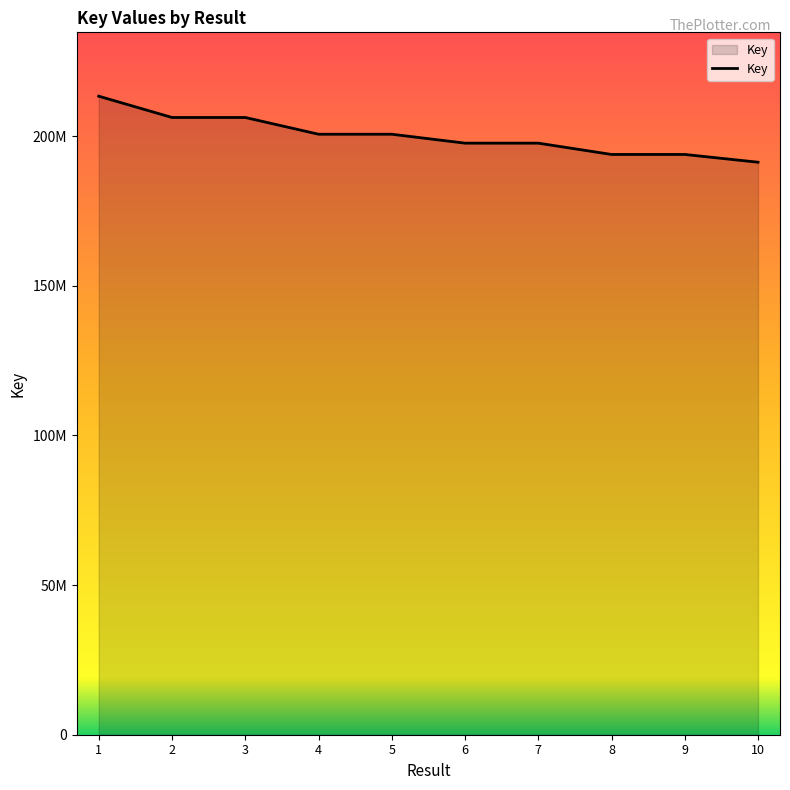

Where is the data nearest to the value 202333397?

4